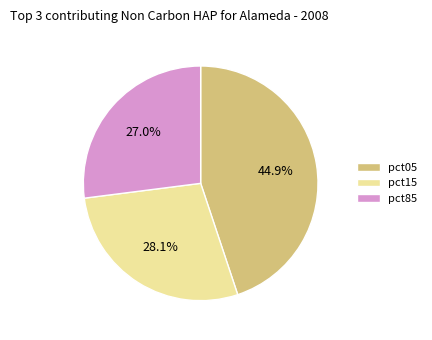

What is the smallest slice in the pie chart?

pct85